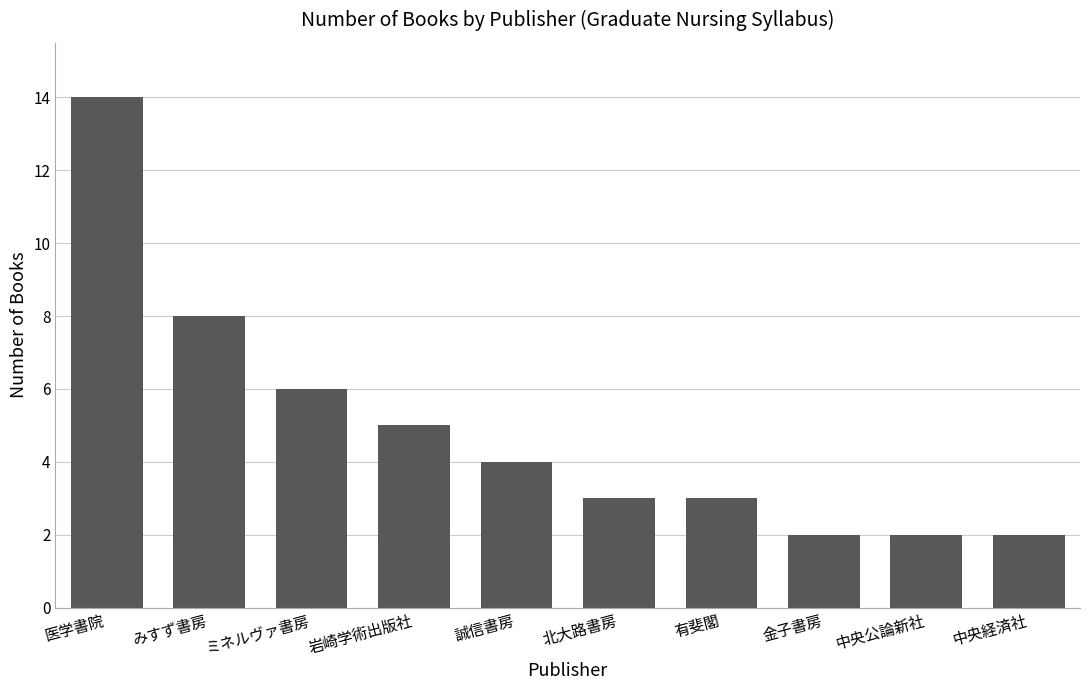

How many data points does each series have?

10